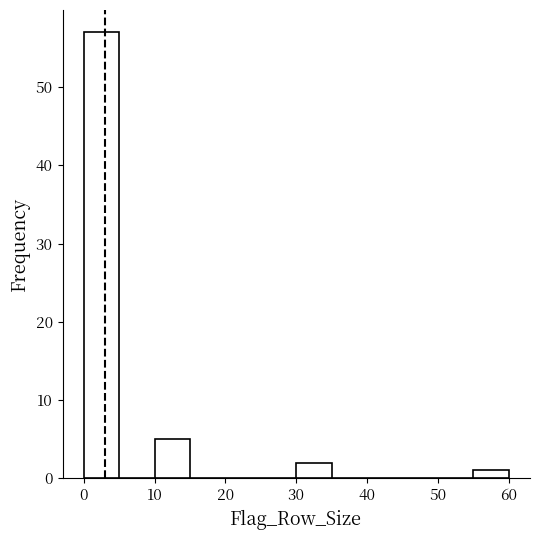

Reading left to right, list every bar in this chart as the range it spans on the x-axis followed by its height. The values are not printed on the chart, so give them approximately, as read against the axis.

0 to 5: 57
5 to 10: 0
10 to 15: 5
15 to 20: 0
20 to 25: 0
25 to 30: 0
30 to 35: 2
35 to 40: 0
40 to 45: 0
45 to 50: 0
50 to 55: 0
55 to 60: 1